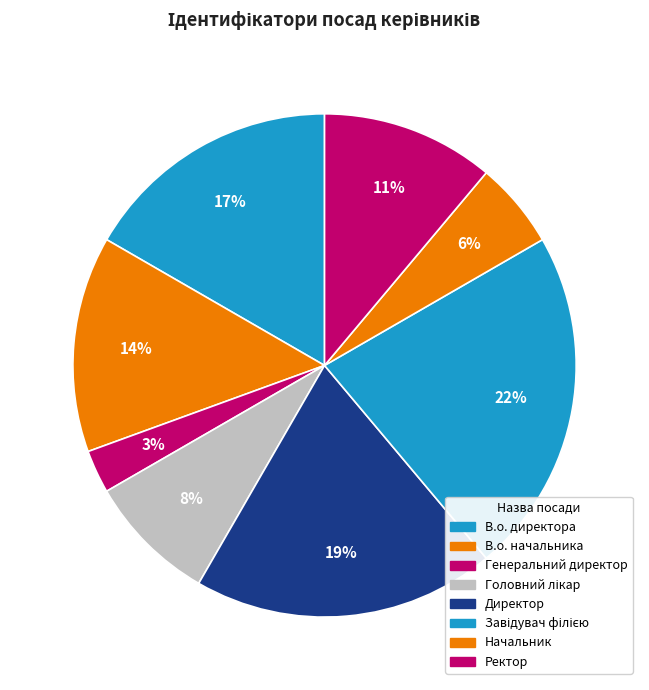

What is the total percentage of Головний лікар and В.о. начальника?

22.2%